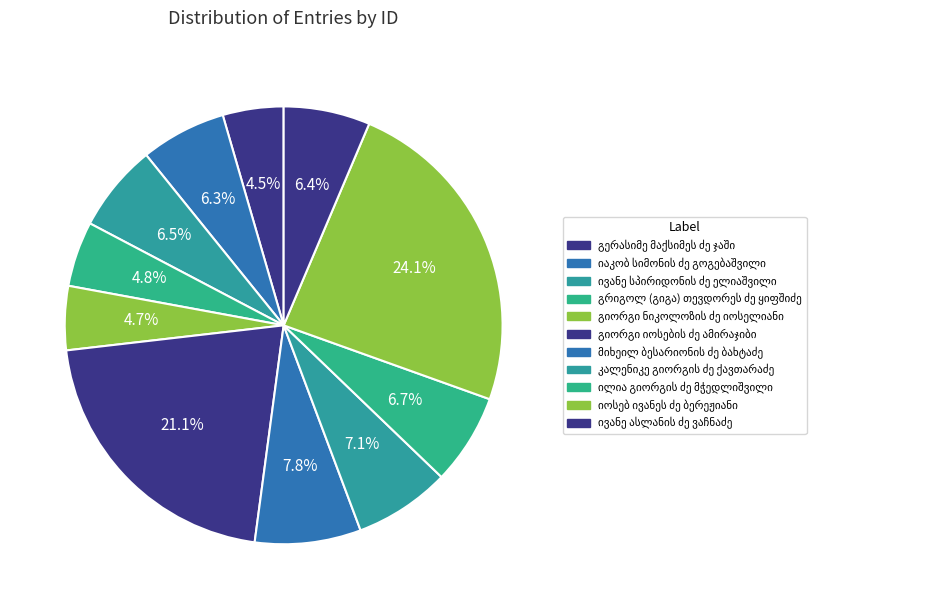

Rank the categories by value from lowest to highest.

გერასიმე მაქსიმეს ძე ჯაში, გიორგი ნიკოლოზის ძე იოსელიანი, გრიგოლ (გიგა) თევდორეს ძე ყიფშიძე, იაკობ სიმონის ძე გოგებაშვილი, ივანე ასლანის ძე ვაჩნაძე, ივანე სპირიდონის ძე ელიაშვილი, ილია გიორგის ძე მჭედლიშვილი, კალენიკე გიორგის ძე ქავთარაძე, მიხეილ ბესარიონის ძე ბახტაძე, გიორგი იოსების ძე ამირაჯიბი, იოსებ ივანეს ძე ბერეჟიანი